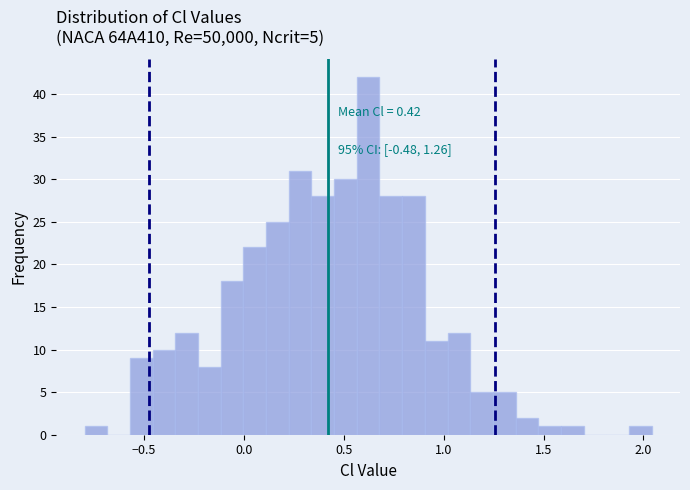

Around what value on the x-axis is the tallest bar? Give the approximate position of its centre, as read against the axis.

0.60